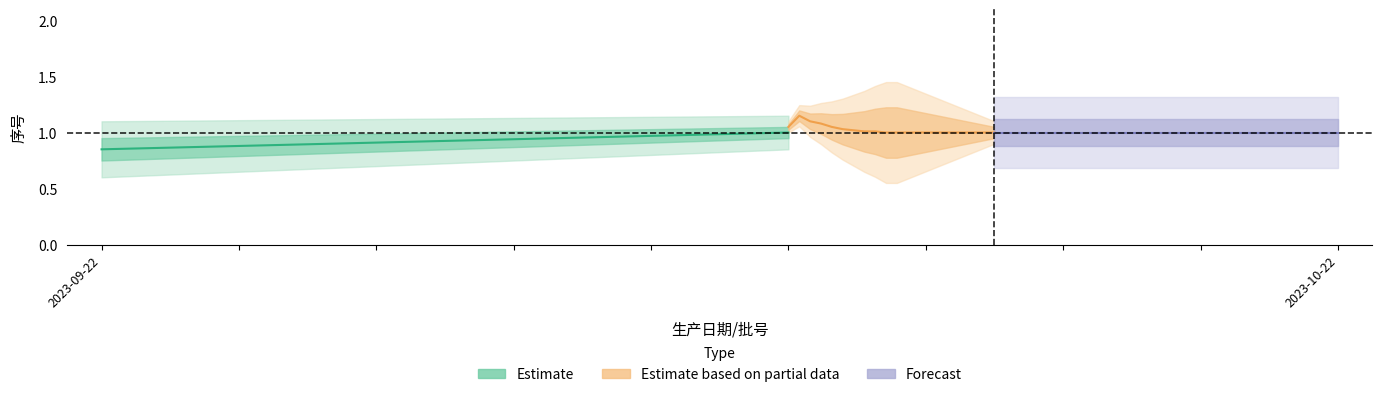

What position from the left is 2023-10-22?

2